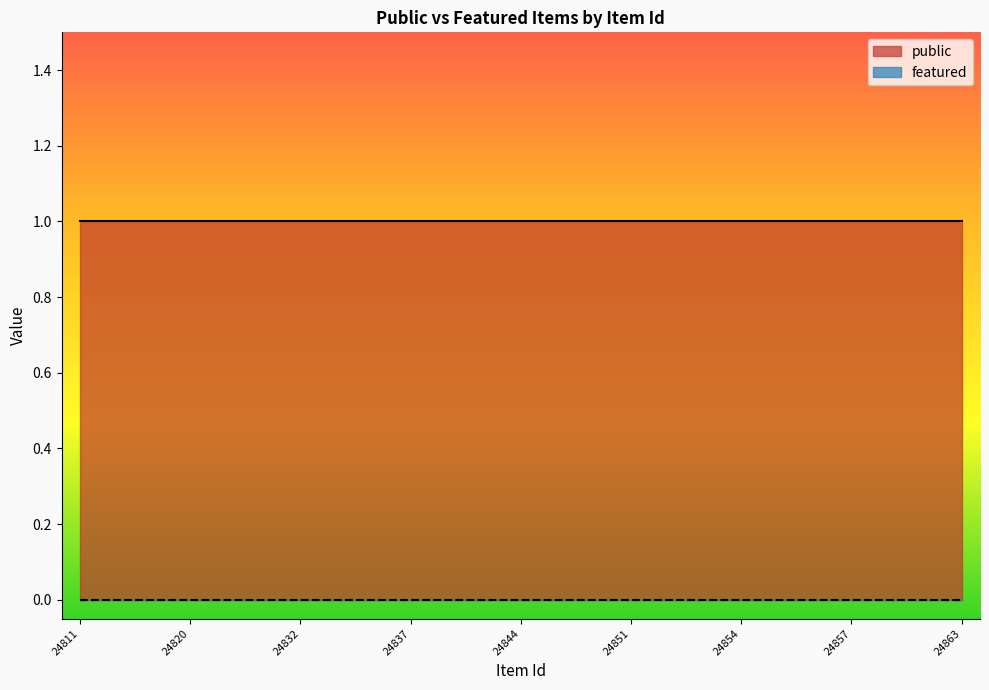

Reading left to right, transcribe all the data shown in this chart.

public: 24811=1	24812=1	24819=1	24820=1	24823=1	24825=1	24832=1	24834=1	24836=1	24837=1	24839=1	24840=1	24844=1	24846=1	24850=1	24851=1	24852=1	24853=1	24854=1	24855=1	24856=1	24857=1	24859=1	24861=1	24863=1
featured: 24811=0	24812=0	24819=0	24820=0	24823=0	24825=0	24832=0	24834=0	24836=0	24837=0	24839=0	24840=0	24844=0	24846=0	24850=0	24851=0	24852=0	24853=0	24854=0	24855=0	24856=0	24857=0	24859=0	24861=0	24863=0